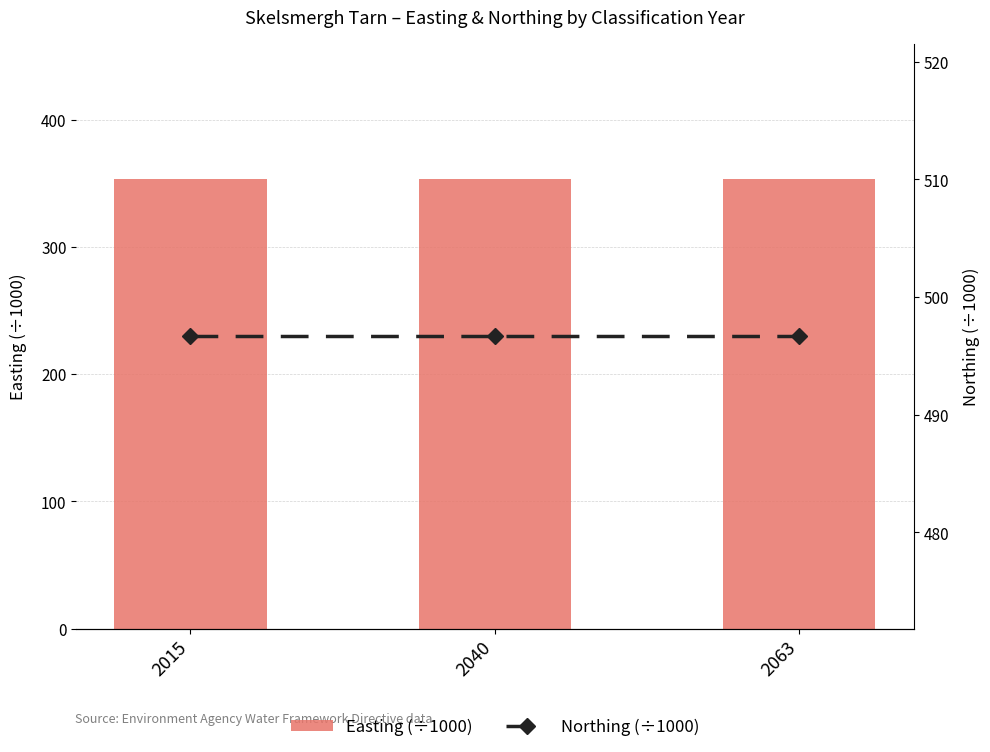

Reading left to right, extract all data points from this chart.

Easting (÷1000): 2015=353.3	2040=353.3	2063=353.3
Northing (÷1000): 2015=496.7	2040=496.7	2063=496.7